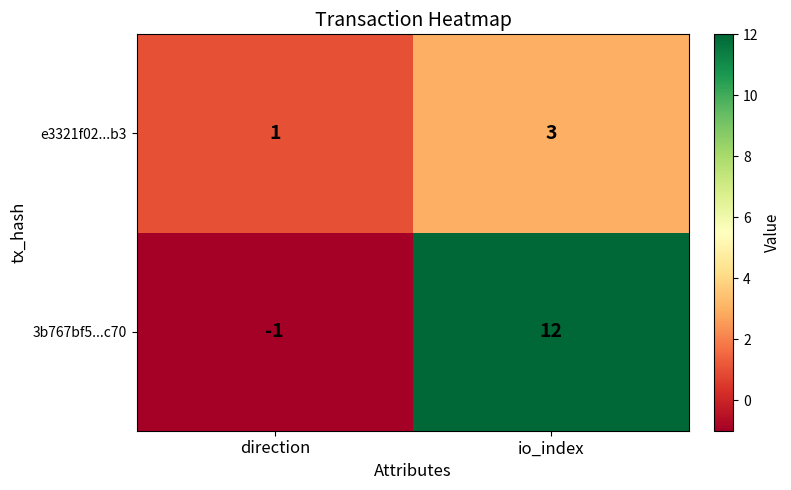

The value of 3b767bf5...c70 at io_index is 12. True or false?

True